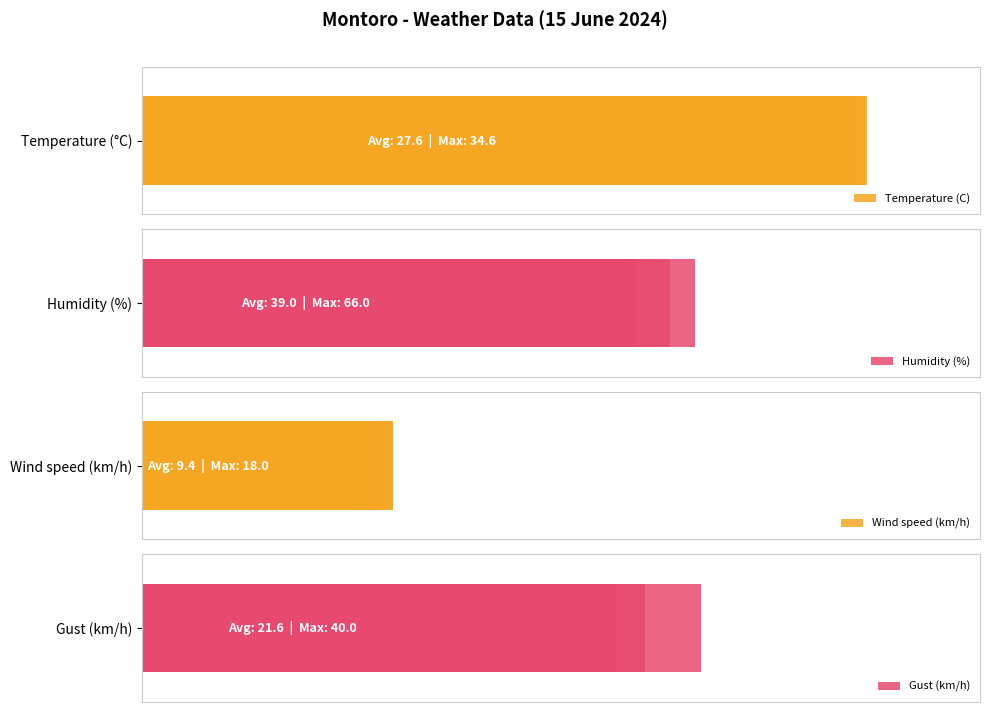

Which series has the largest total across all categories?

Temperature (C)